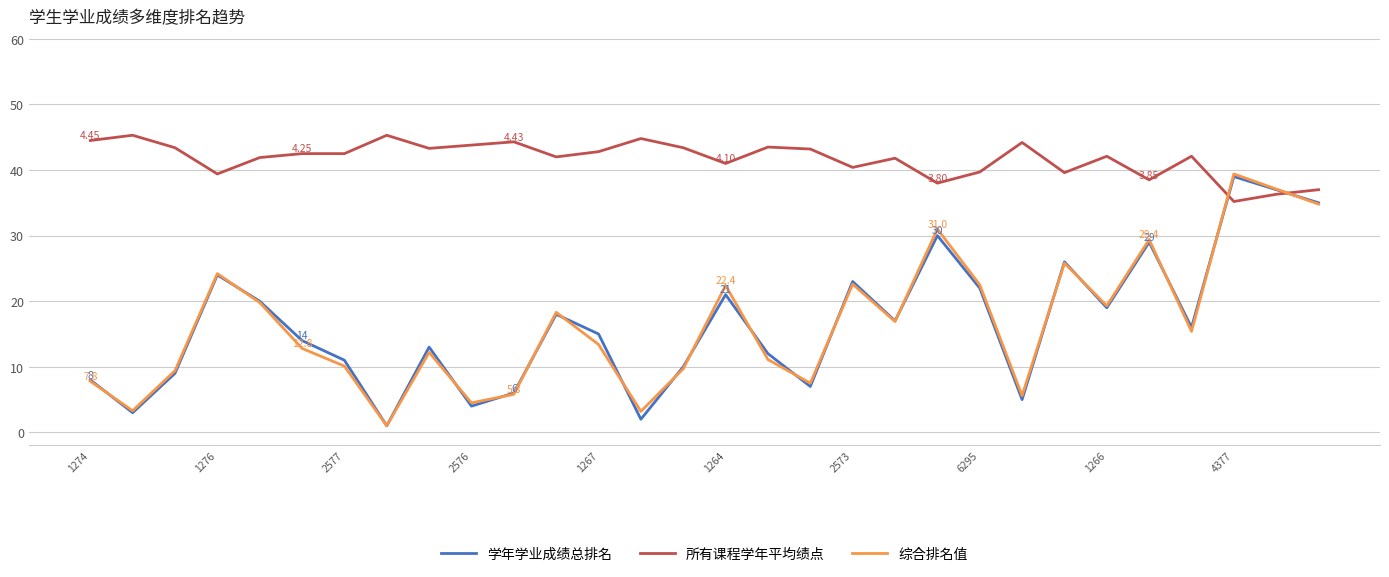

True or false: 所有课程学年平均绩点 and 综合排名值 cross at least once.

True